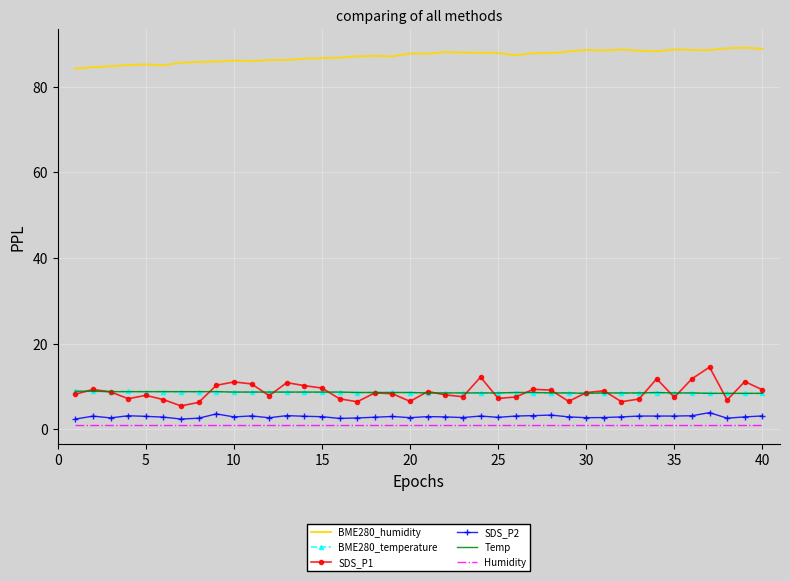

Which series has the largest range (max minus min)?

SDS_P1